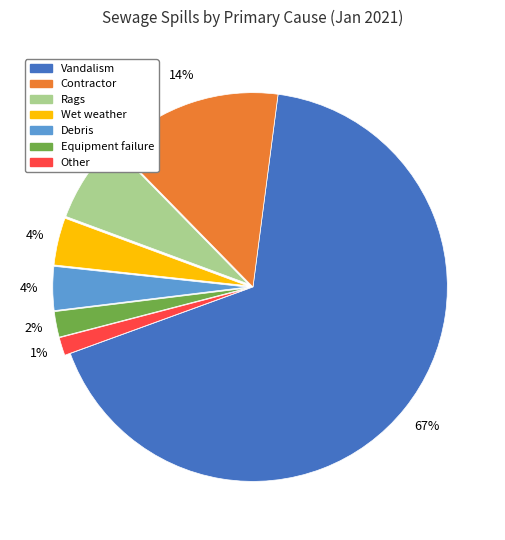

Combined, do Other and Vandalism account for over 50%?

Yes